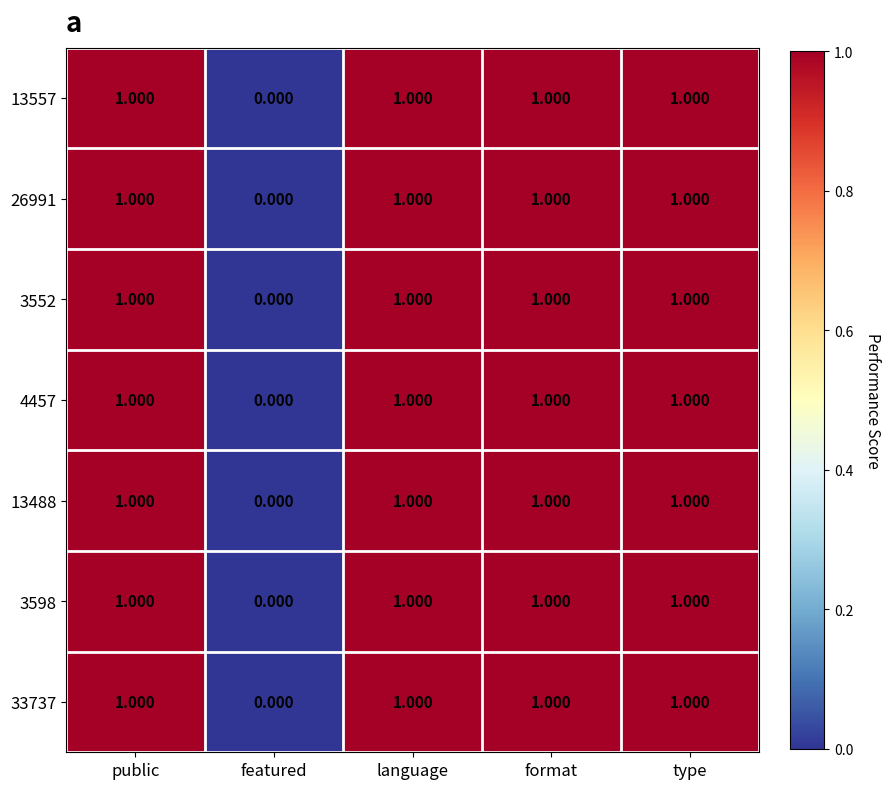

At which label is 13488 closest to 0?

featured